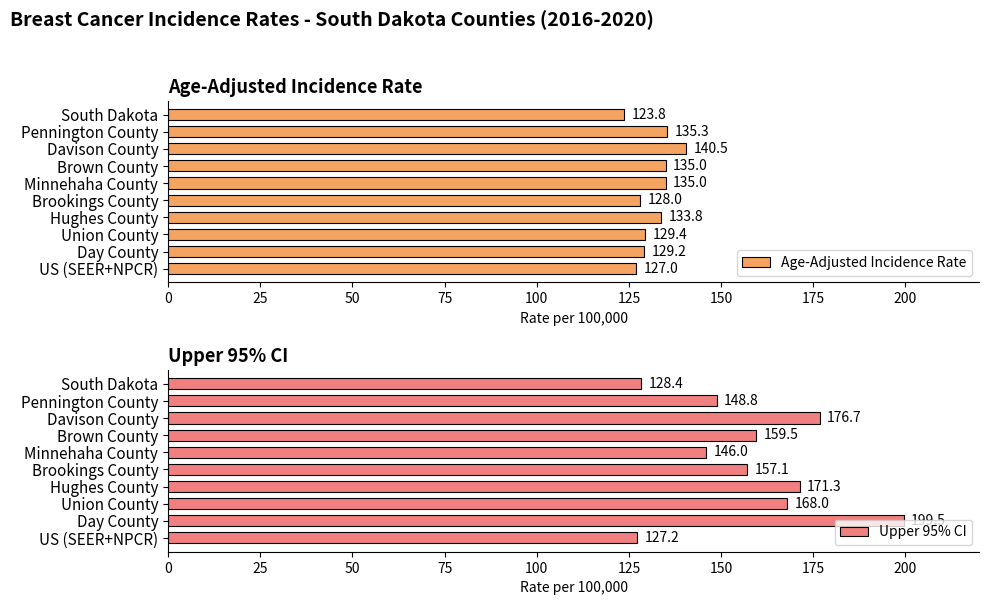

Is it true that Age-Adjusted Incidence Rate equals 181.8 at Brown County?

False